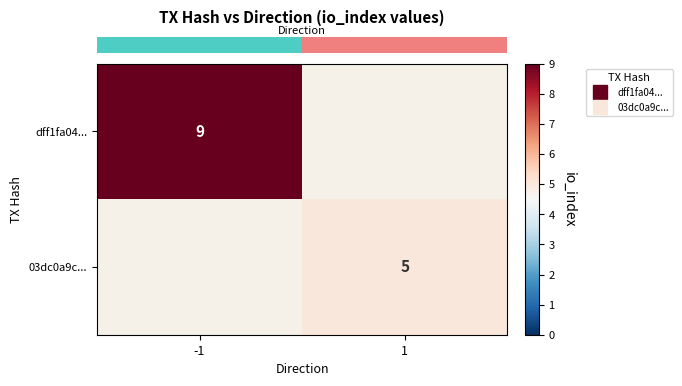

What is the difference between the row_0 values at -1 and 1?

9